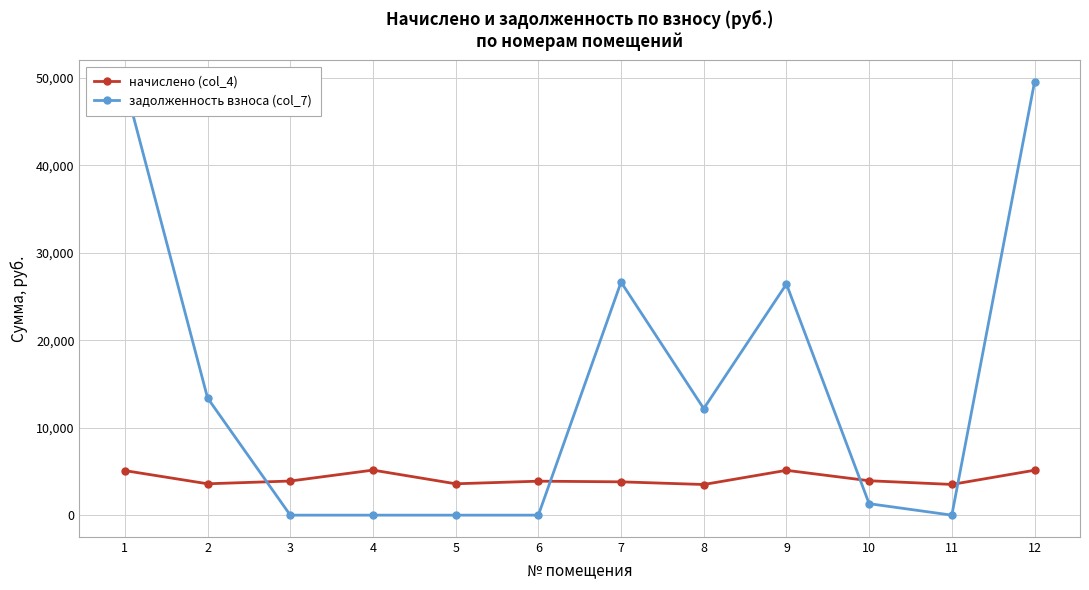

How many interior local valleys does the начислено (col_4) series have?

4